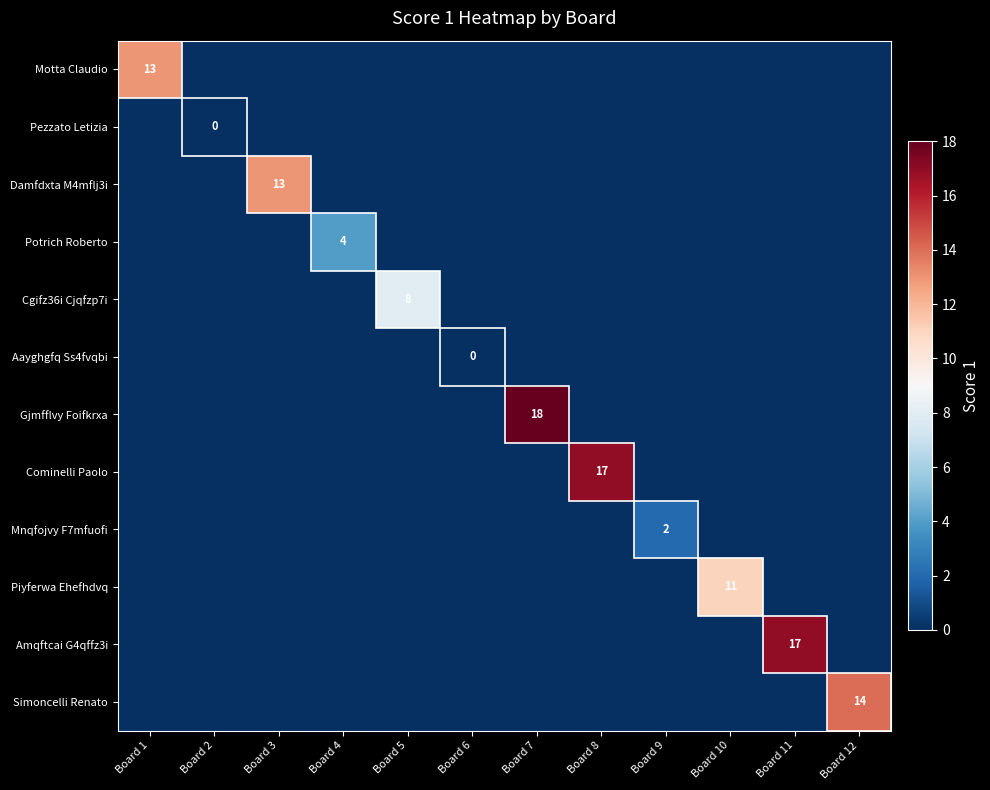

List the series in order of their peak value, lowest first.

Pezzato Letizia, Aayghgfq Ss4fvqbi, Mnqfojvy F7mfuofi, Potrich Roberto, Cgifz36i Cjqfzp7i, Piyferwa Ehefhdvq, Motta Claudio, Damfdxta M4mflj3i, Simoncelli Renato, Cominelli Paolo, Amqftcai G4qffz3i, Gjmfflvy Foifkrxa